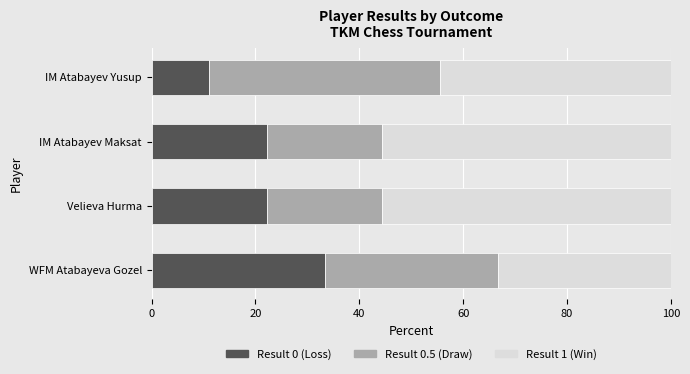

The Result 0 (Loss) series shows 33.3 at WFM Atabayeva Gozel. True or false?

True